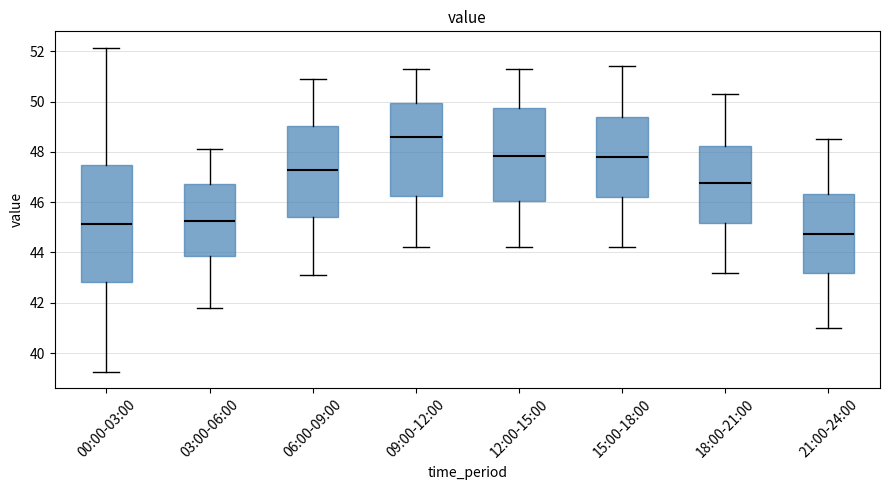

Reading left to right, transcribe this box plot: for each box, give where its median line is, the range the box spans, and where its two whiskers end, as read against the y-axis. The values are not printed on the chart, so give them approximately, as read against the axis.

00:00-03:00: median 45.2, box 42.8 to 47.4, whiskers 39.2 to 52.2
03:00-06:00: median 45.2, box 43.8 to 46.8, whiskers 41.8 to 48.2
06:00-09:00: median 47.4, box 45.4 to 49.0, whiskers 43.2 to 51.0
09:00-12:00: median 48.6, box 46.2 to 50.0, whiskers 44.2 to 51.4
12:00-15:00: median 47.8, box 46.0 to 49.8, whiskers 44.2 to 51.4
15:00-18:00: median 47.8, box 46.2 to 49.4, whiskers 44.2 to 51.4
18:00-21:00: median 46.8, box 45.2 to 48.2, whiskers 43.2 to 50.4
21:00-24:00: median 44.8, box 43.2 to 46.4, whiskers 41.0 to 48.6